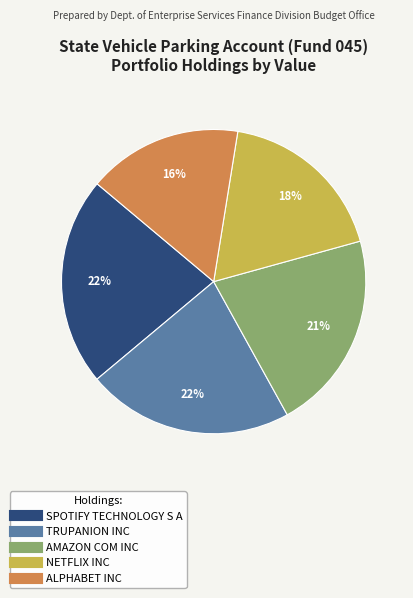

Is ALPHABET INC the majority of the pie?

No